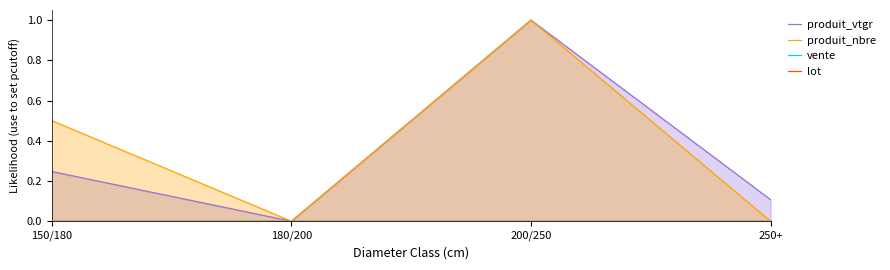

What are all the series names shown in the legend?

produit_vtgr, produit_nbre, vente, lot